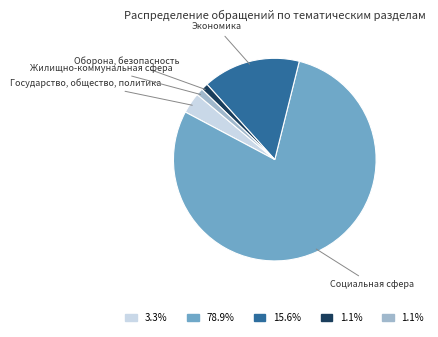

Which category accounts for the majority?

Социальная сфера